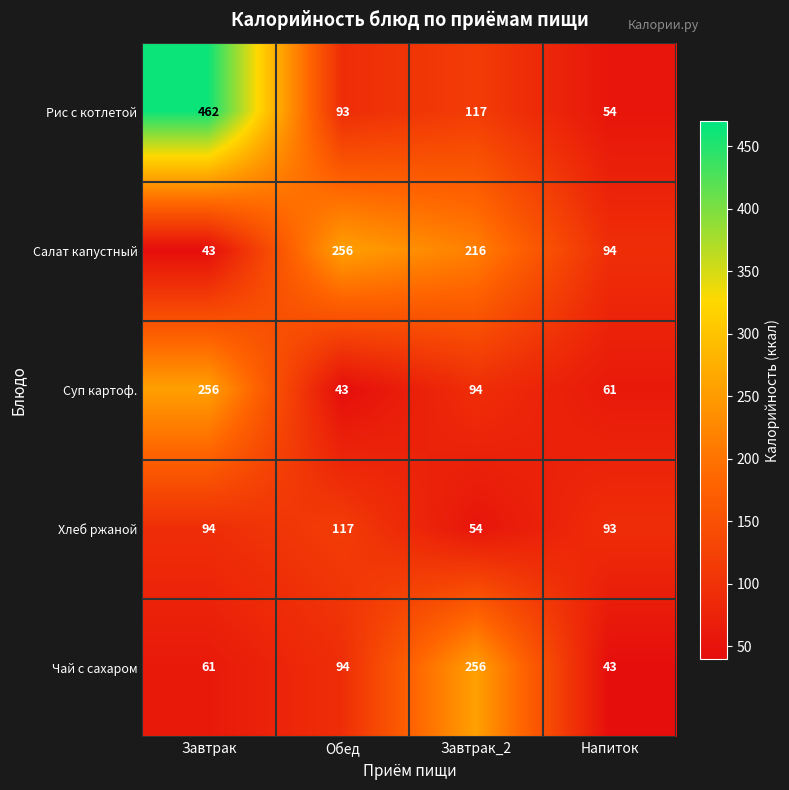

List the labels in order of Рис с котлетой value, largest first.

Завтрак, Завтрак_2, Обед, Напиток